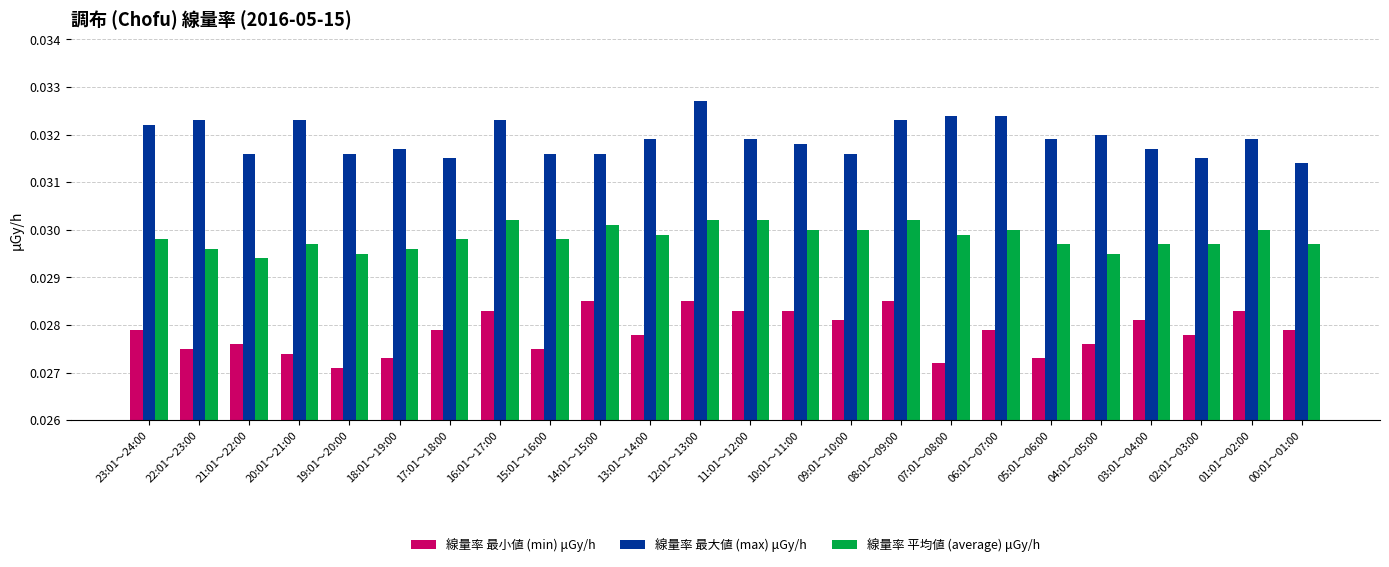

How many series are shown in this chart?

3